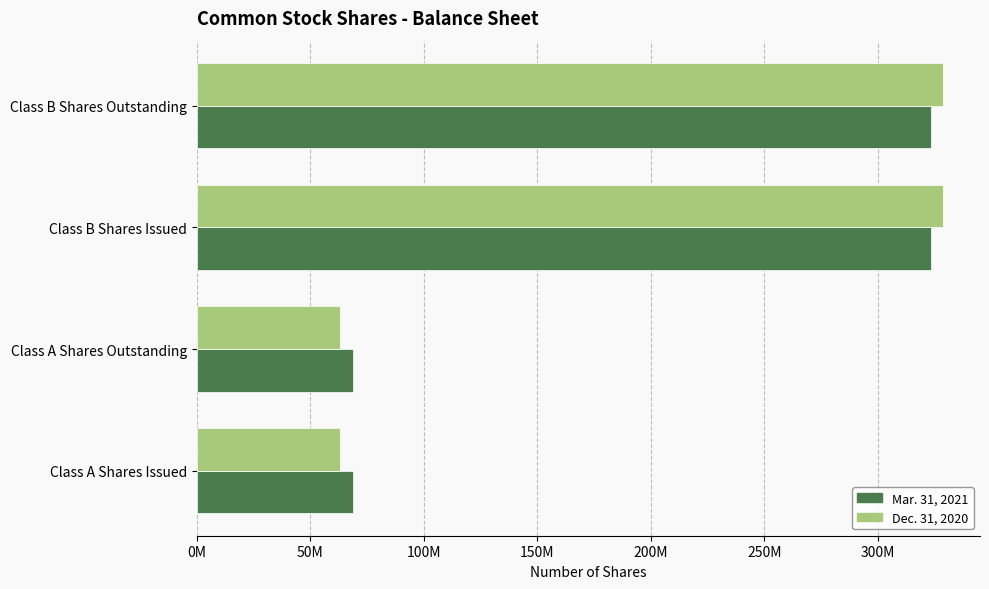

What are all the series names shown in the legend?

Mar. 31, 2021, Dec. 31, 2020